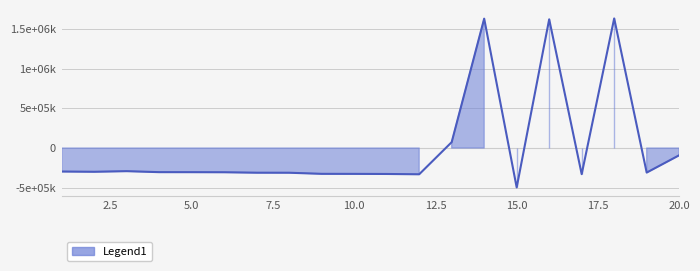

True or false: there are more than 0 points higher than both neighbors.

True